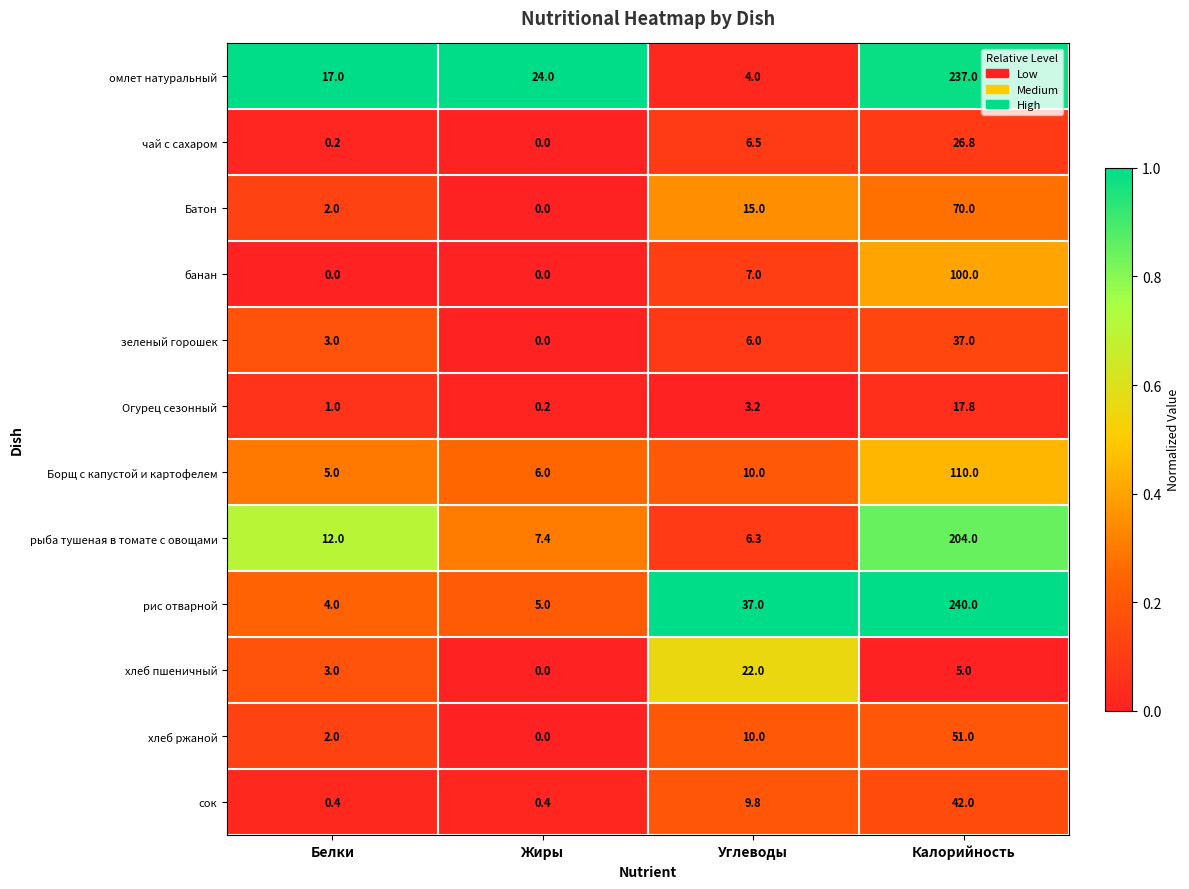

What is the maximum value shown in the chart?

240.0